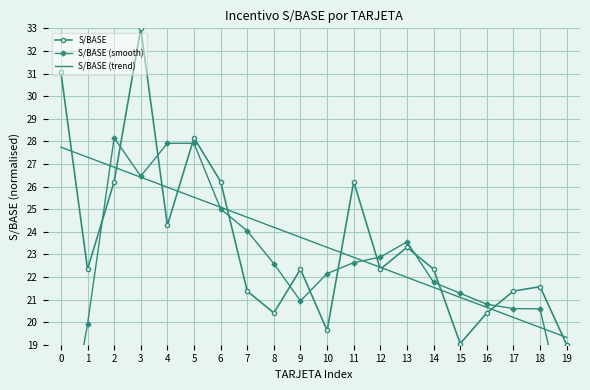

How many lines are shown in the chart?

3